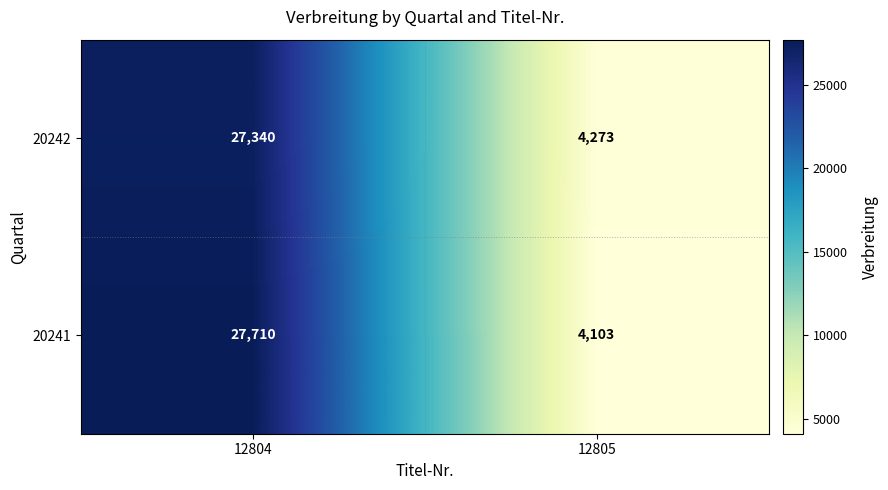

List the series in order of their peak value, highest first.

20241, 20242